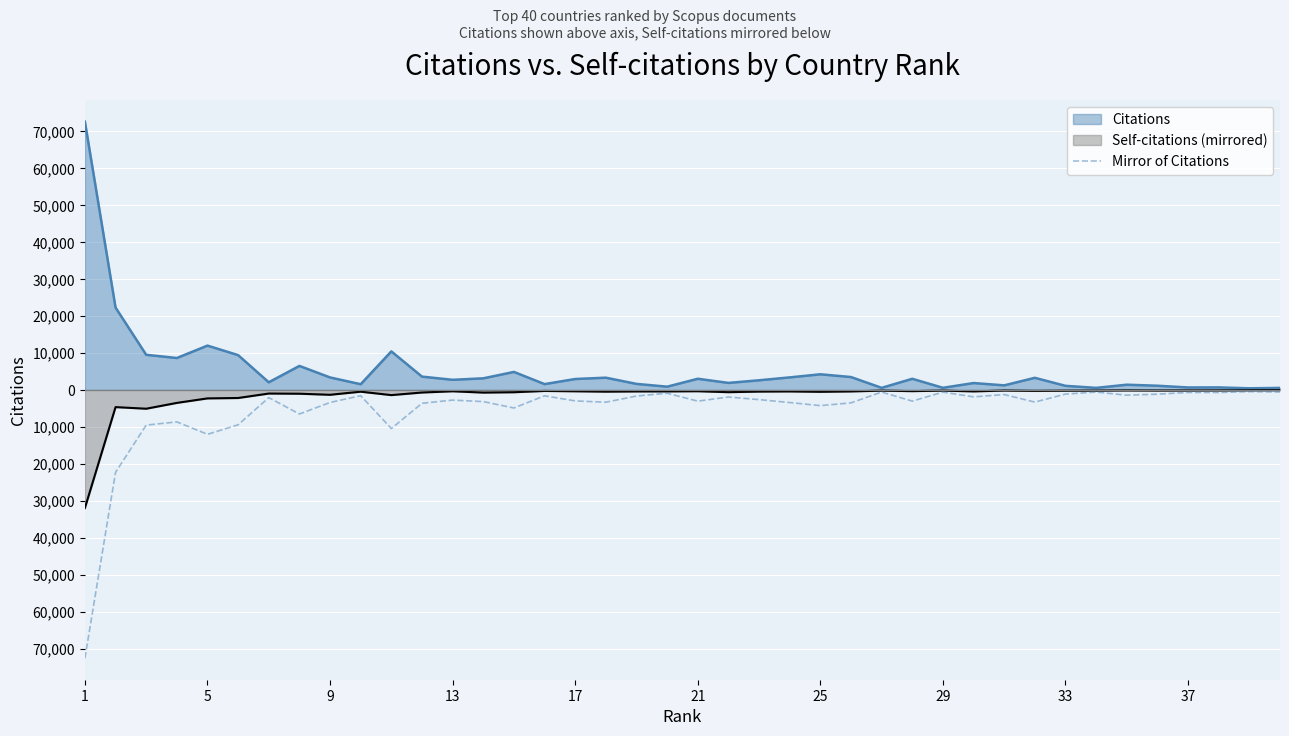

What is the value of the 23rd point from the left?

-2619